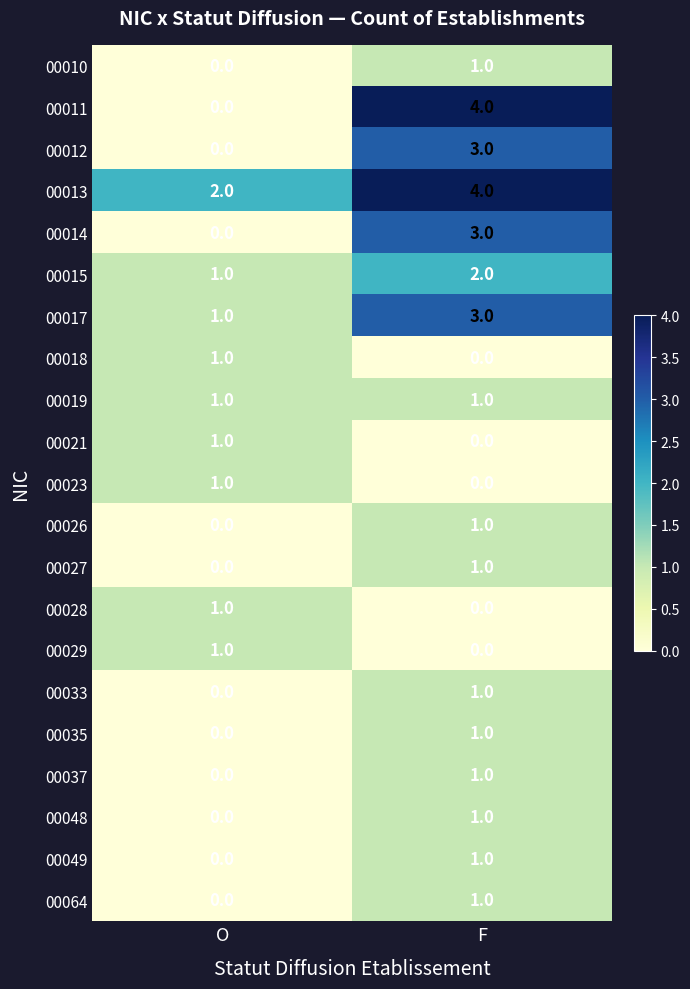

Is the value of 00012 at F greater than the value of 00035 at O?

Yes